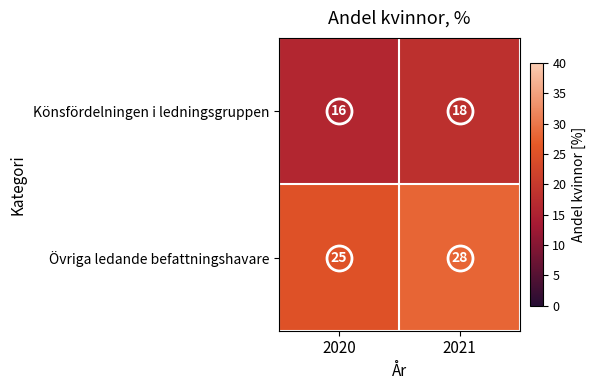

The value of Könsfördelningen i ledningsgruppen at 2020 is 16. True or false?

True